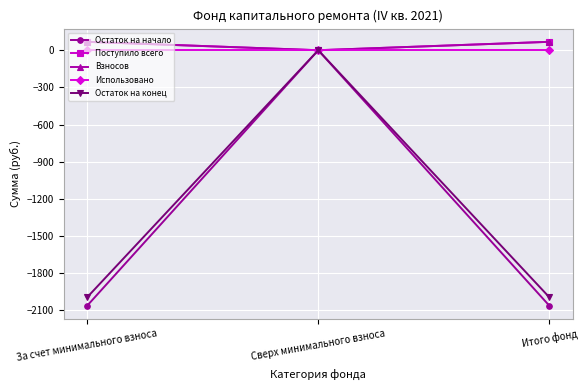

The value of Остаток на начало at Сверх минимального взноса is 0.0. True or false?

True